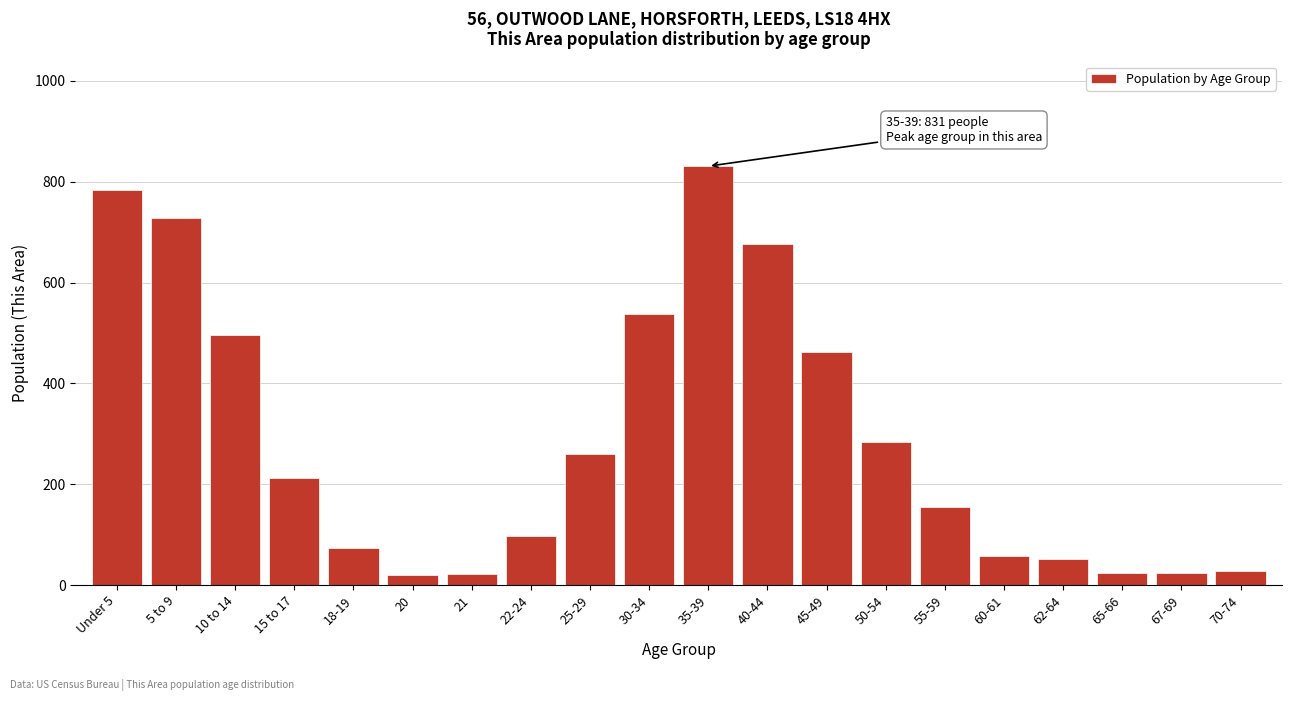

The value at 25-29 is 260. True or false?

True